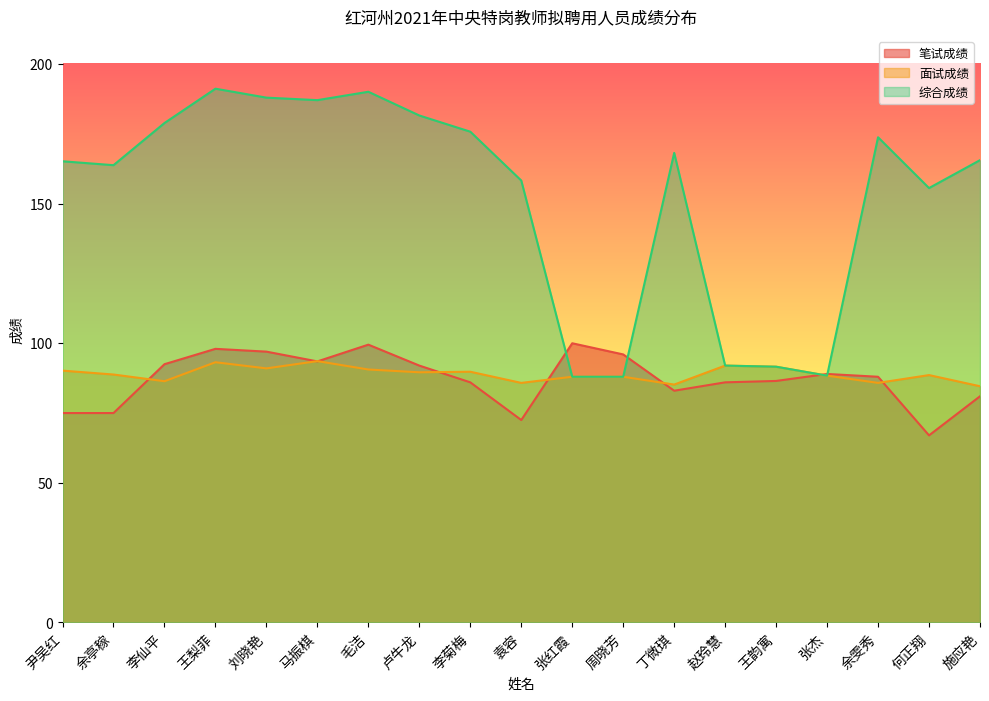

In 面试成绩, how many points are higher than both neighbors (excluding endpoints)?

5